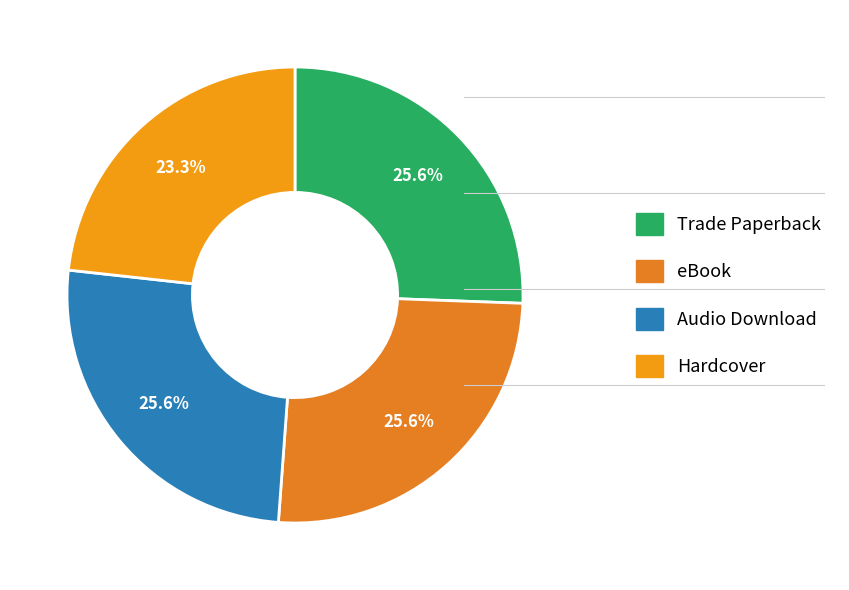

How many slices are in this pie chart?

4